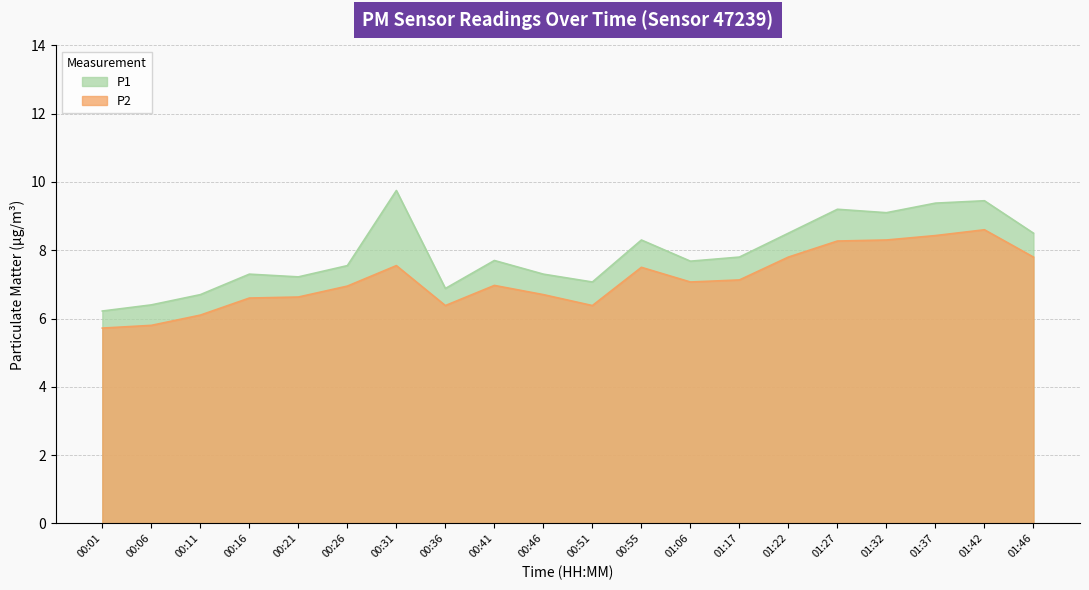

What is the label of the 7th point from the right?

01:17